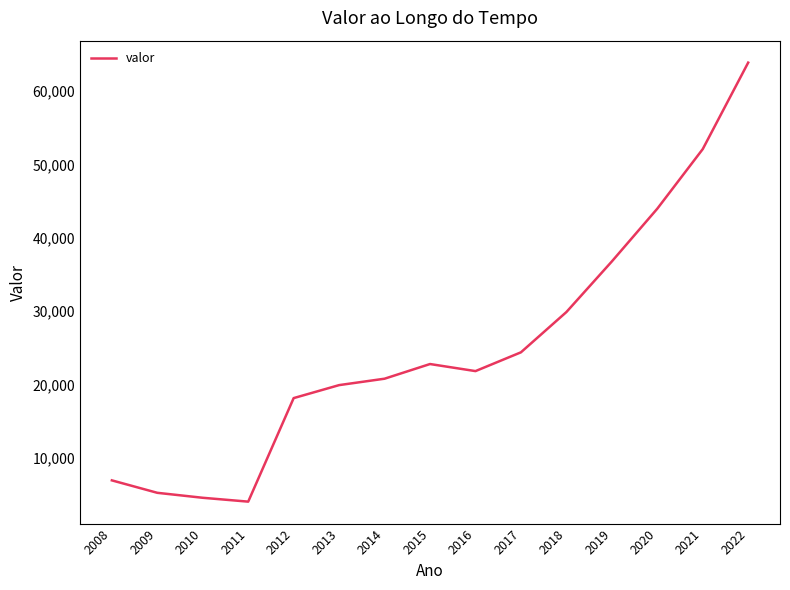

What is the sum of the values at 2013 and 2020?

63851